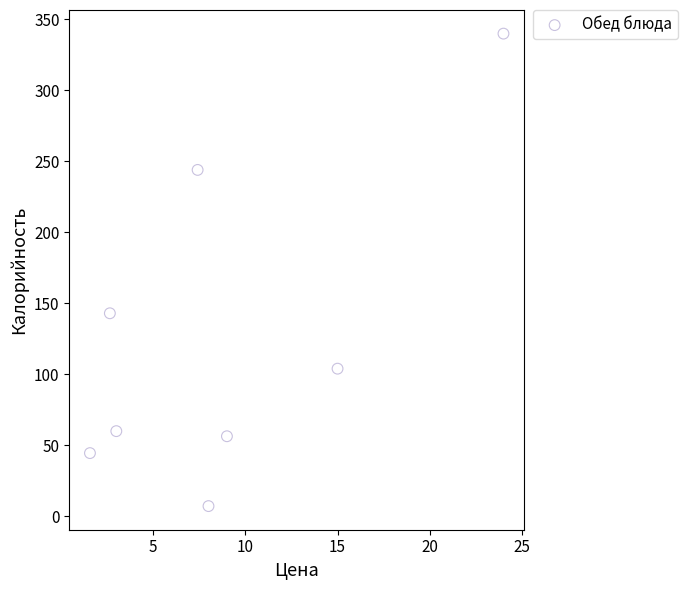

What Y value in the scatter plot is closest to 173?

143.0